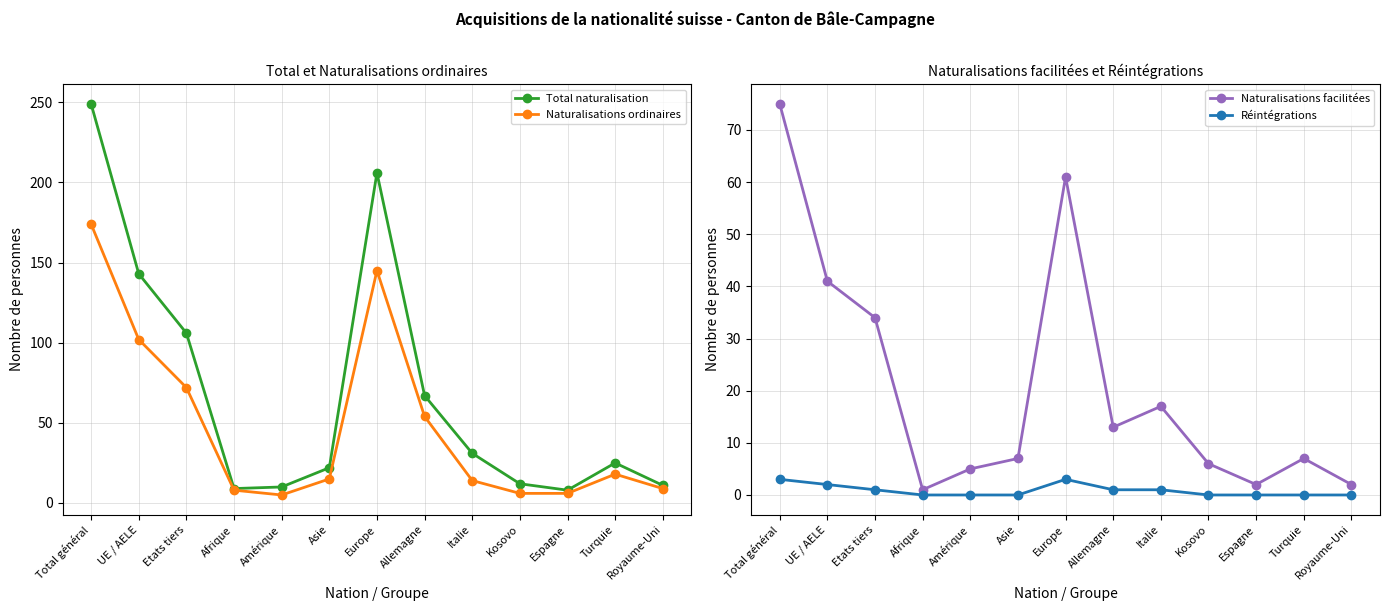

Which series changed the most between Kosovo and Espagne?

Total naturalisation